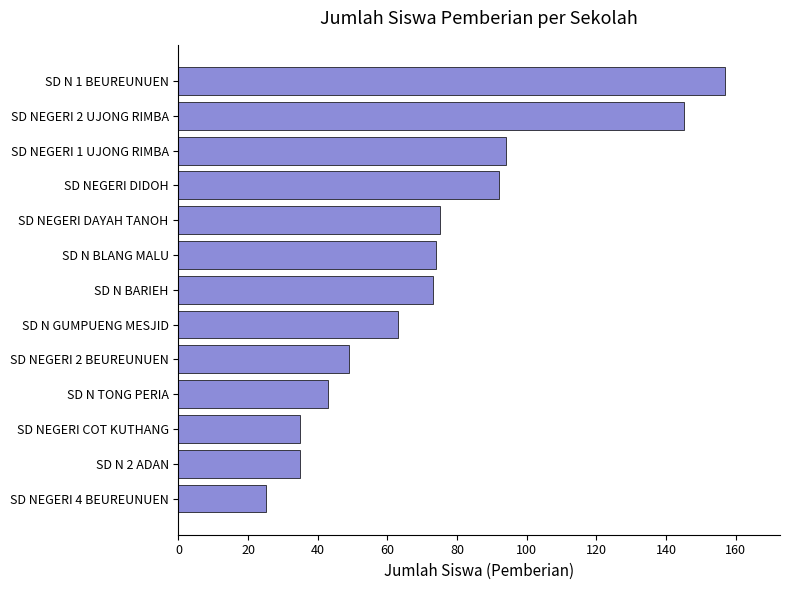

Is it true that the value at SD NEGERI 2 BEUREUNUEN is 49?

True